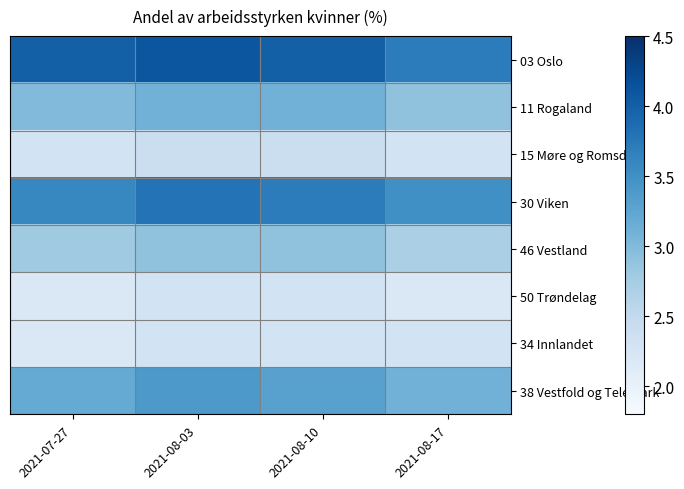

Reading left to right, list all the values displayed in this chart.

03 Oslo: 2021-07-27=4.0	2021-08-03=4.1	2021-08-10=4.0	2021-08-17=3.7
11 Rogaland: 2021-07-27=3.0	2021-08-03=3.1	2021-08-10=3.1	2021-08-17=2.9
15 Møre og Romsdal: 2021-07-27=2.3	2021-08-03=2.4	2021-08-10=2.4	2021-08-17=2.3
30 Viken: 2021-07-27=3.6	2021-08-03=3.8	2021-08-10=3.7	2021-08-17=3.5
46 Vestland: 2021-07-27=2.8	2021-08-03=2.9	2021-08-10=2.9	2021-08-17=2.7
50 Trøndelag: 2021-07-27=2.2	2021-08-03=2.3	2021-08-10=2.3	2021-08-17=2.2
34 Innlandet: 2021-07-27=2.2	2021-08-03=2.3	2021-08-10=2.3	2021-08-17=2.3
38 Vestfold og Telemark: 2021-07-27=3.2	2021-08-03=3.4	2021-08-10=3.3	2021-08-17=3.1